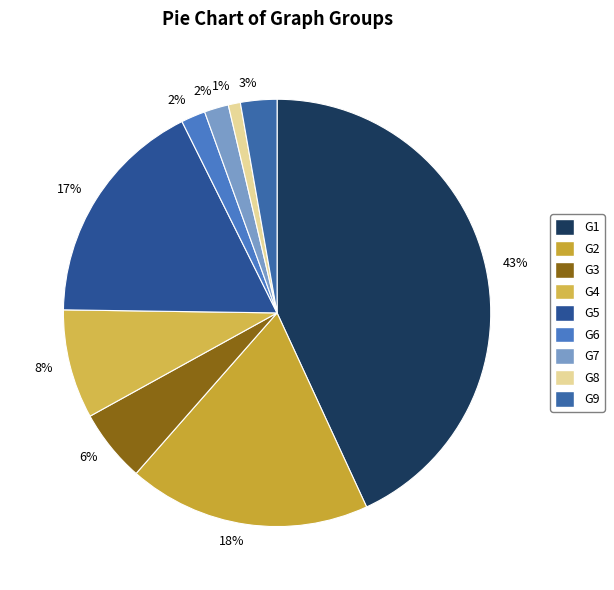

To the nearest percent, what percentage of the pie is G7?

2%